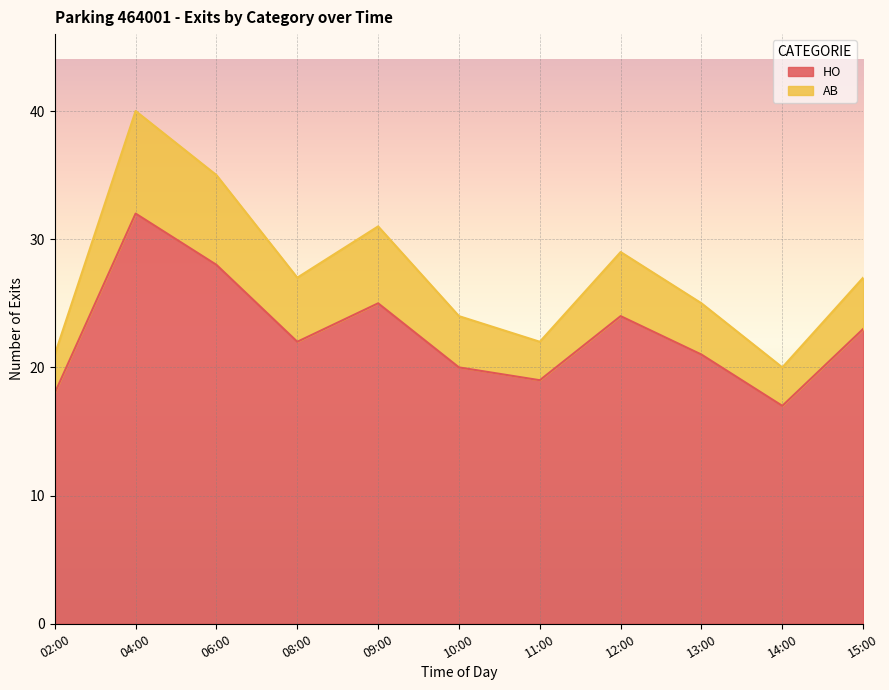

True or false: AB and HO cross at least once.

False